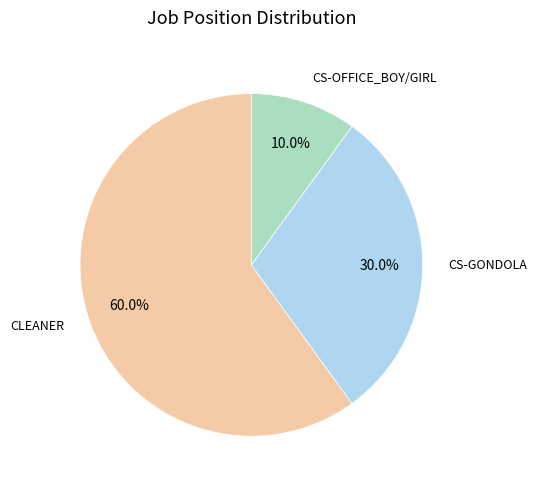

Is there a majority slice in this chart?

Yes